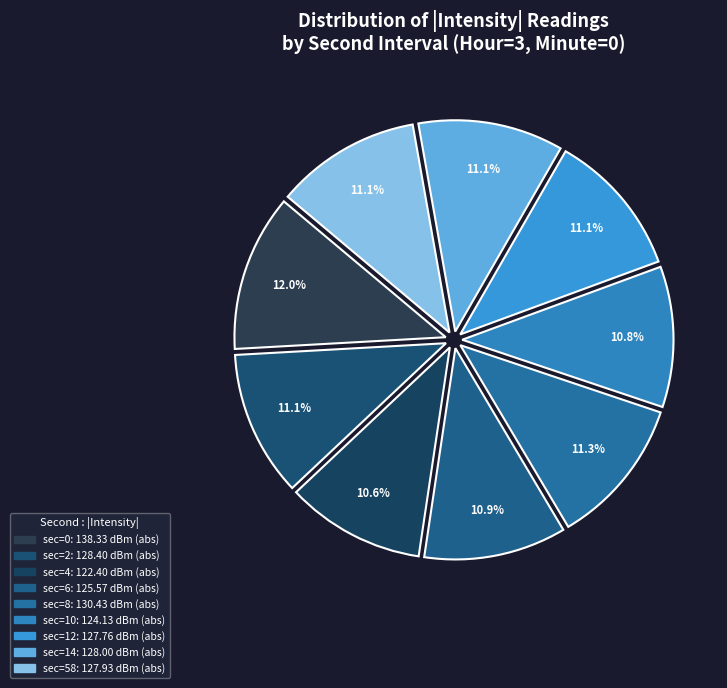

How many segments does this pie chart have?

9